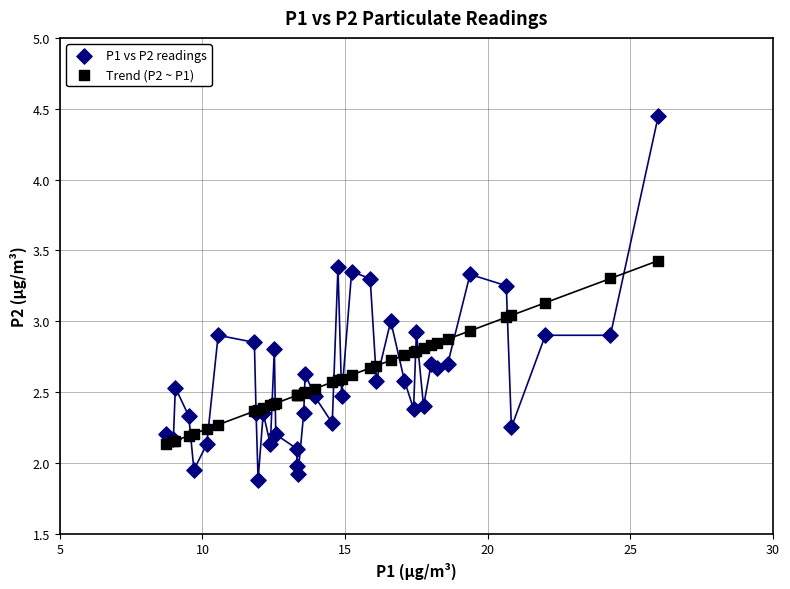

Which series contains the highest Y value?

P1 vs P2 readings